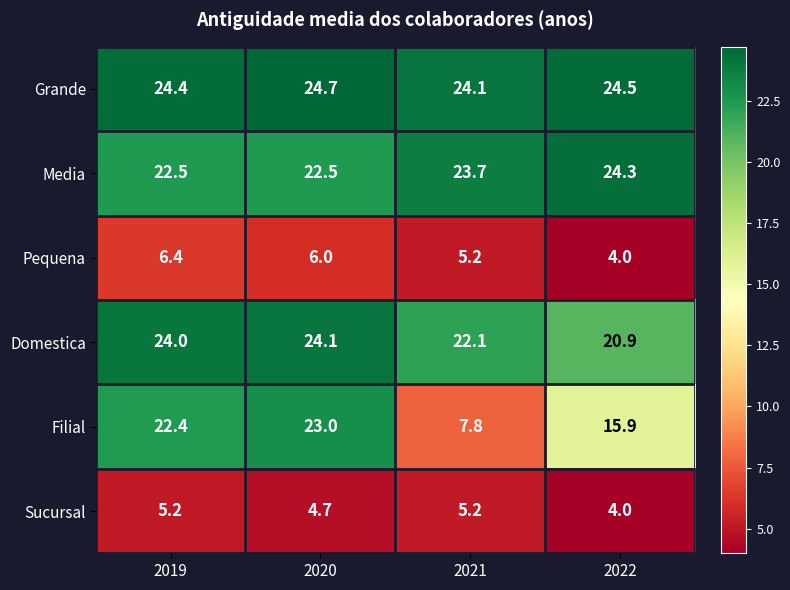

What is the greatest value displayed?

24.7